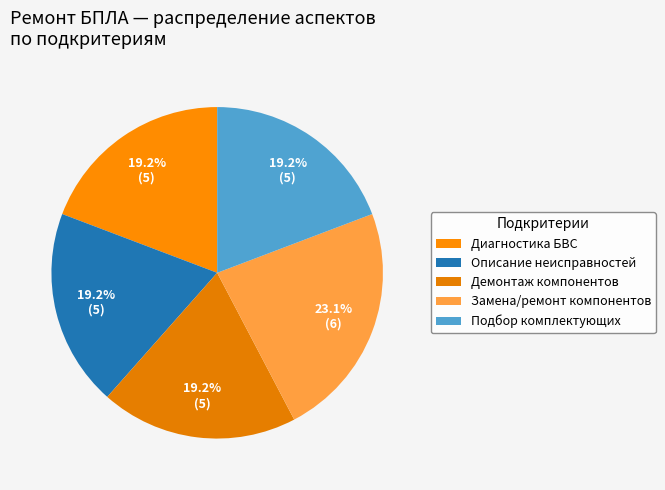

How many slices are in this pie chart?

5